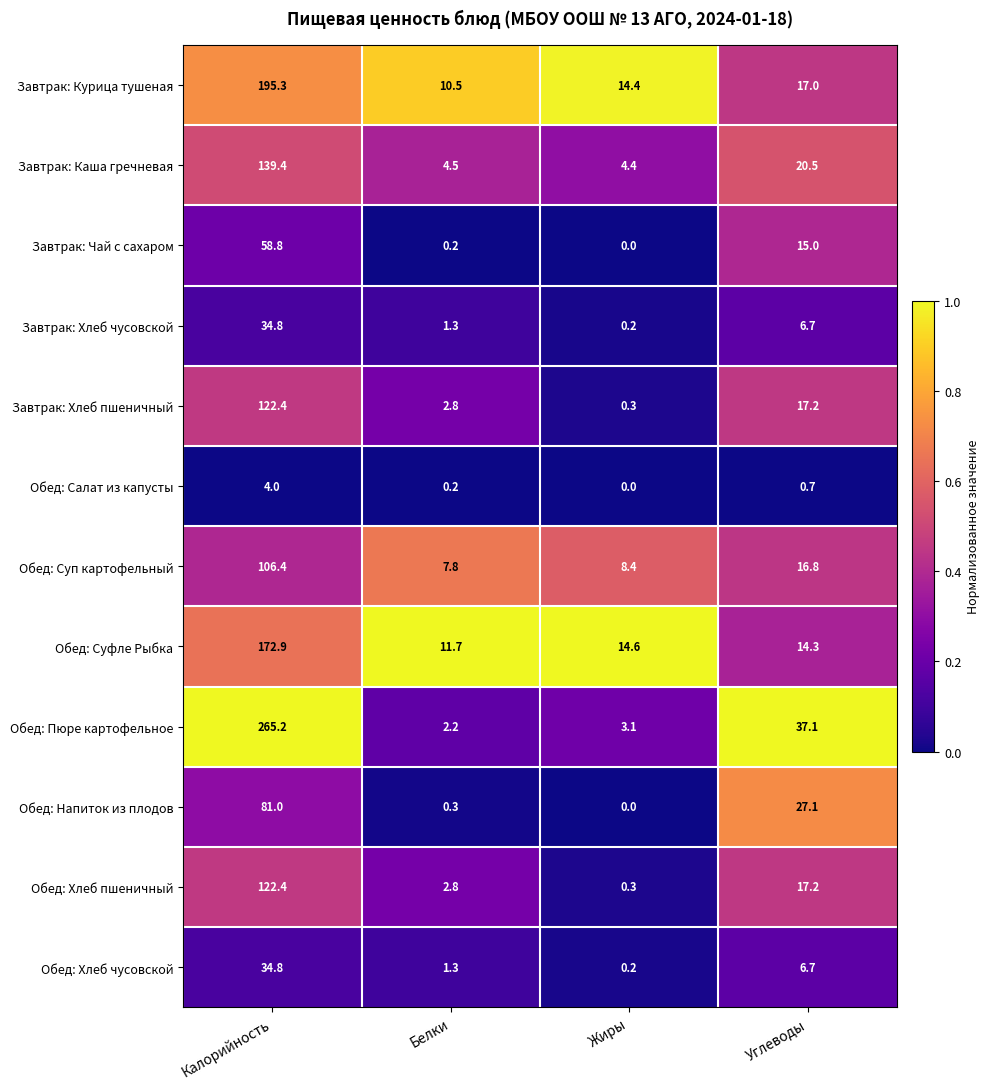

What is the difference between the maximum and minimum values in the Обед: Напиток из плодов series?

81.0